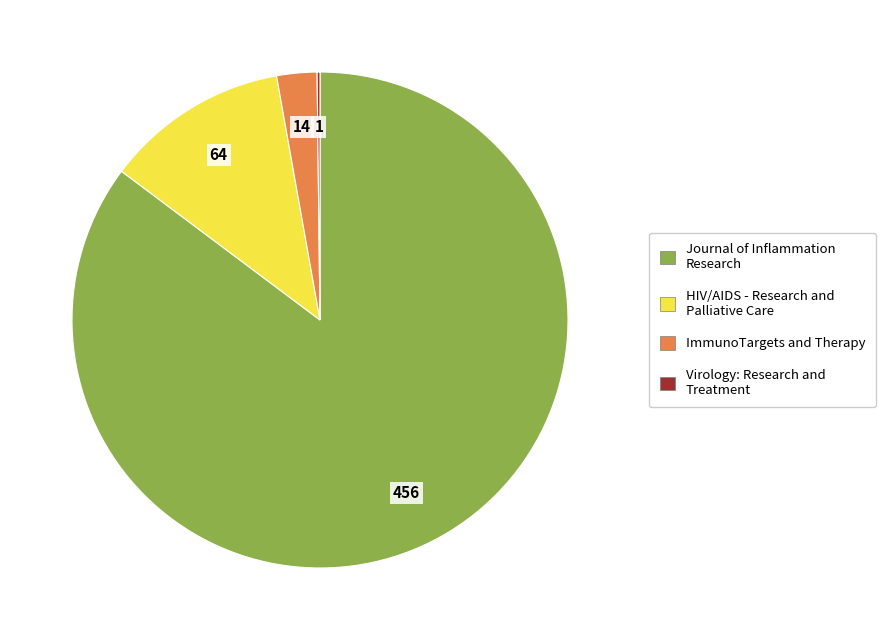

Which slice is the largest?

Journal of Inflammation Research